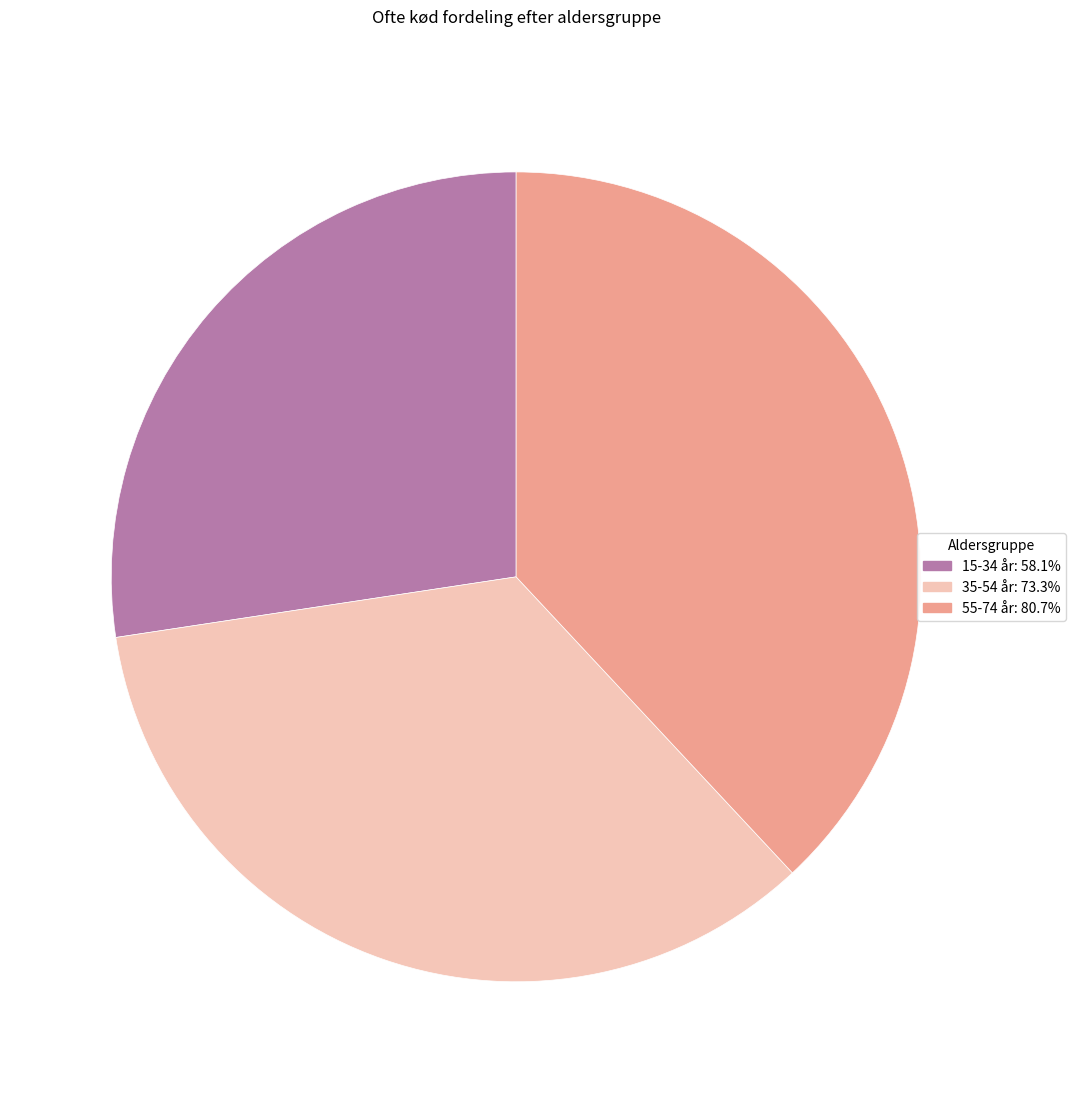

True or false: 35-54 år accounts for 35% of the total.

True